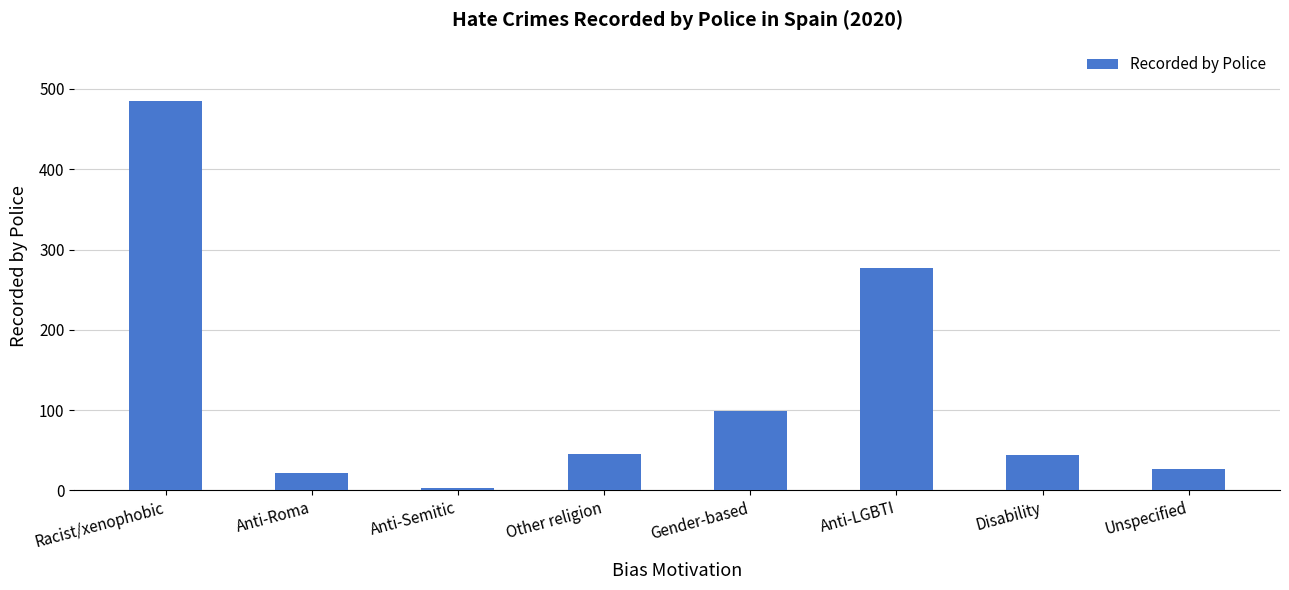

What is the label of the 4th bar from the left?

Other religion